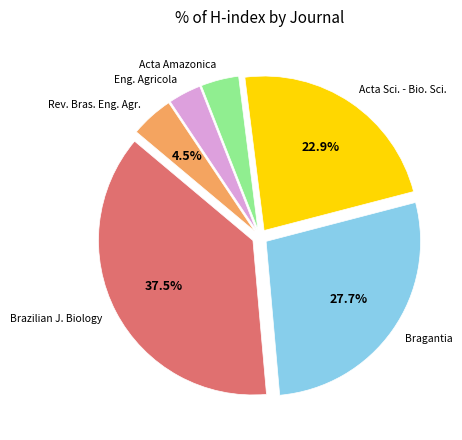

Is there a majority slice in this chart?

No